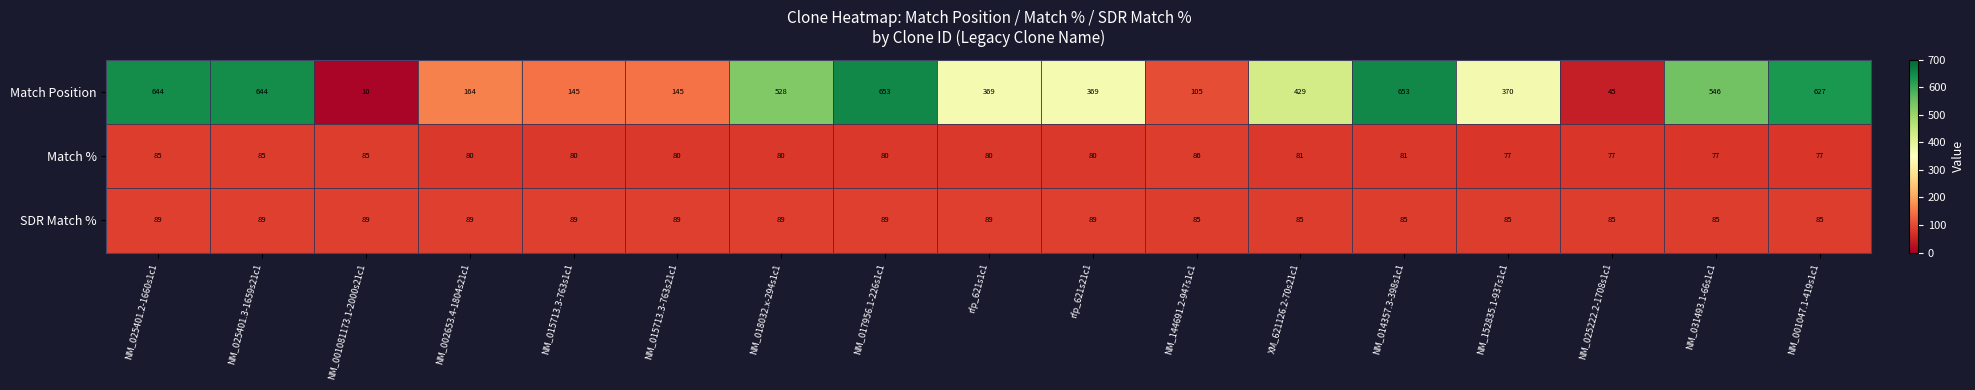

What is the spread (max minus min) of values at NM_152835.1-937s1c1?

293